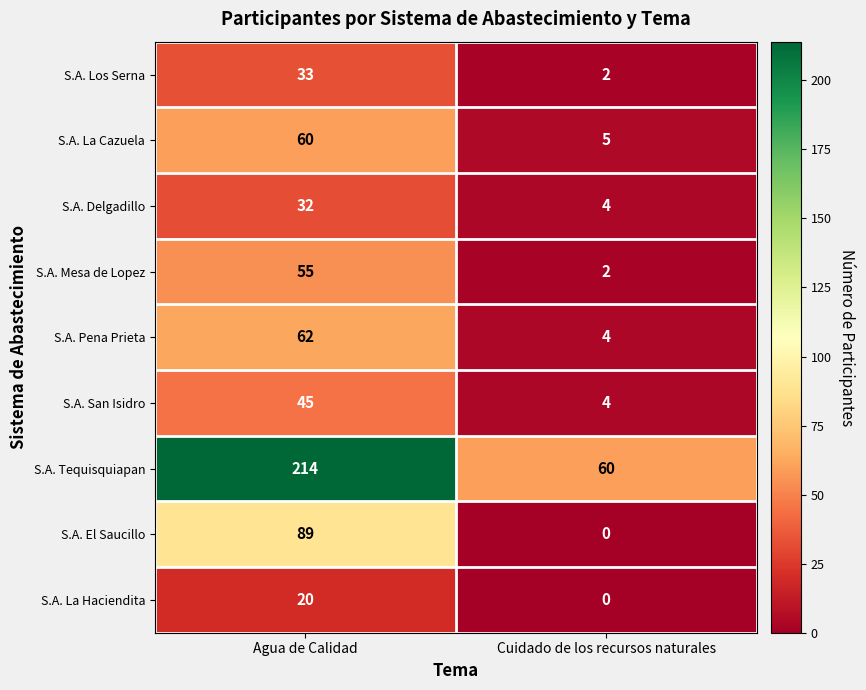

Read the S.A. Delgadillo value at Cuidado de los recursos naturales.

4